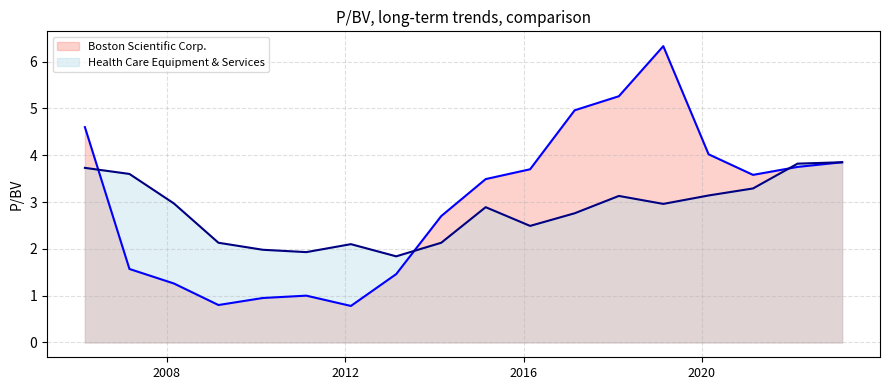

In Health Care Equipment & Services, how many points are lower than both neighbors (excluding endpoints)?

4